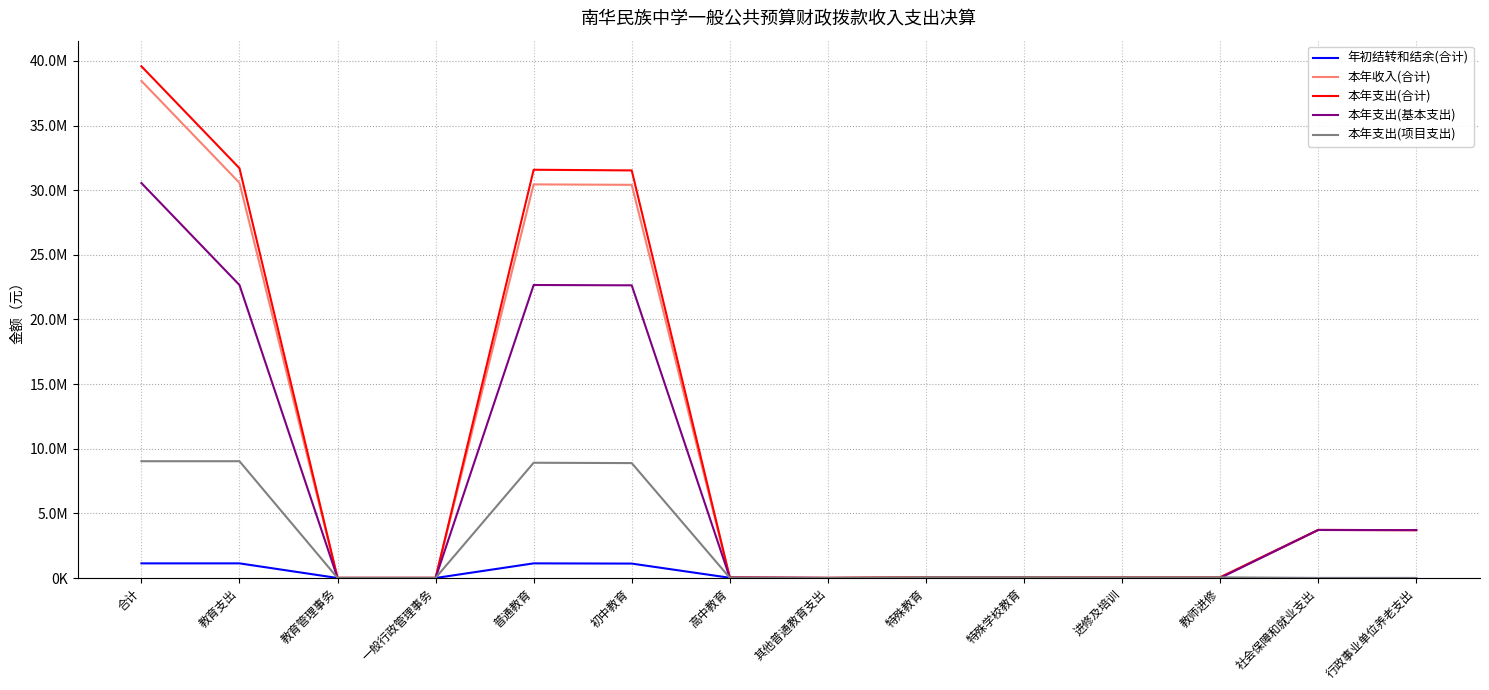

Does the chart display data point markers on the line(s)?

No